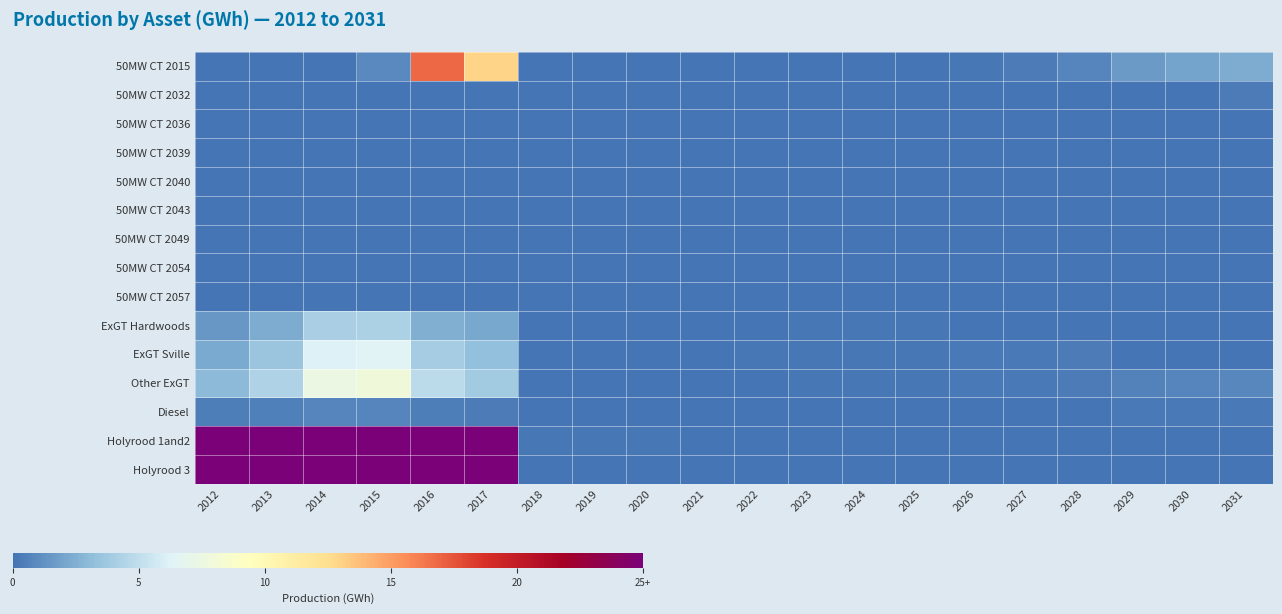

At how many categories does at least one series exceed 180?

6